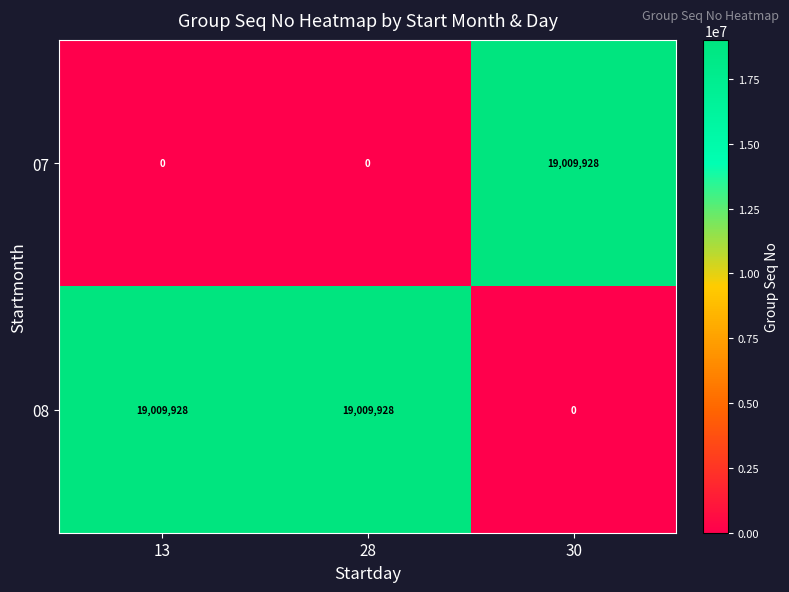

What is the sum of the 07 values at 30 and 13?

19009928